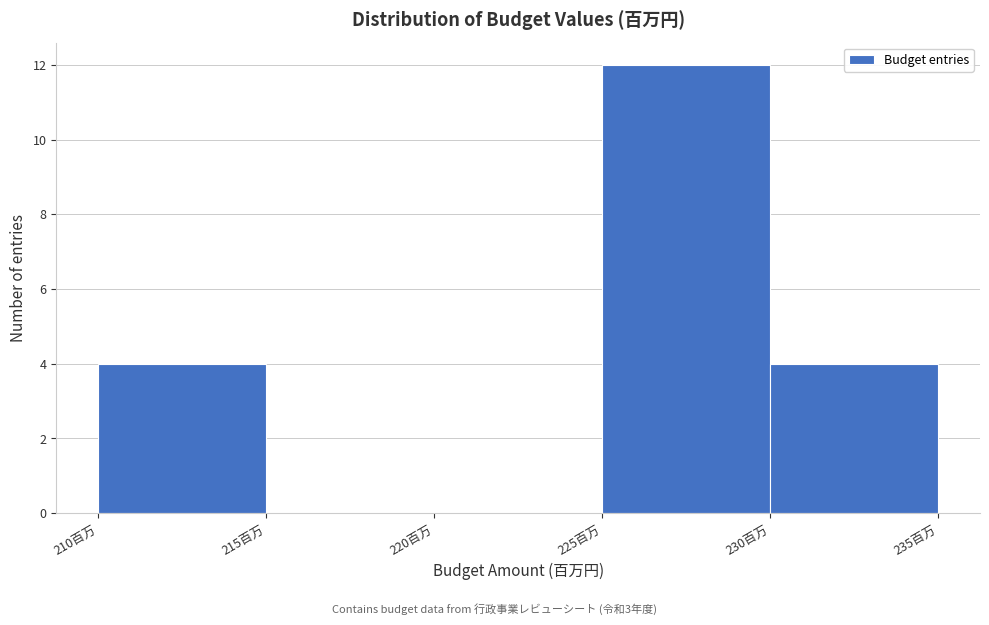

Reading left to right, transcribe this chart: for each bar, give the range it covers on the x-axis and its height. The values are not printed on the chart, so give them approximately, as read against the axis.

210 to 215: 4
215 to 220: 0
220 to 225: 0
225 to 230: 12
230 to 235: 4